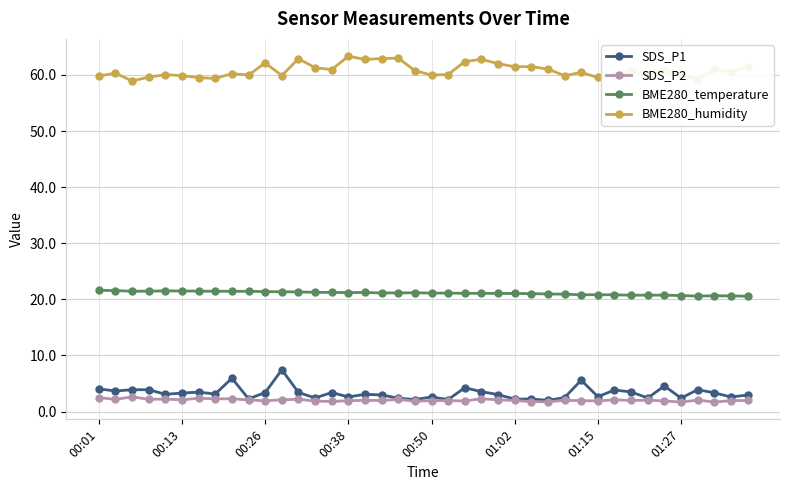

Which series has the largest total across all categories?

BME280_humidity